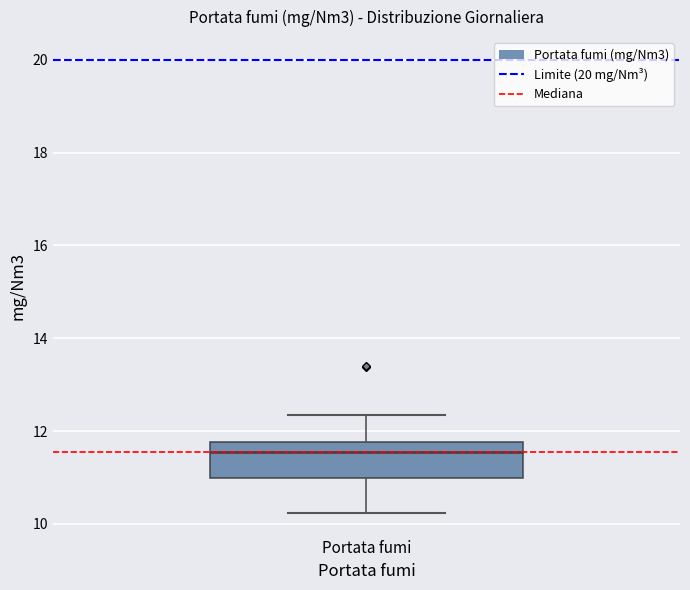

Where is the upper edge of the box for Portata fumi on the y-axis? The values are not printed on the chart, so give them approximately, as read against the axis.

11.8